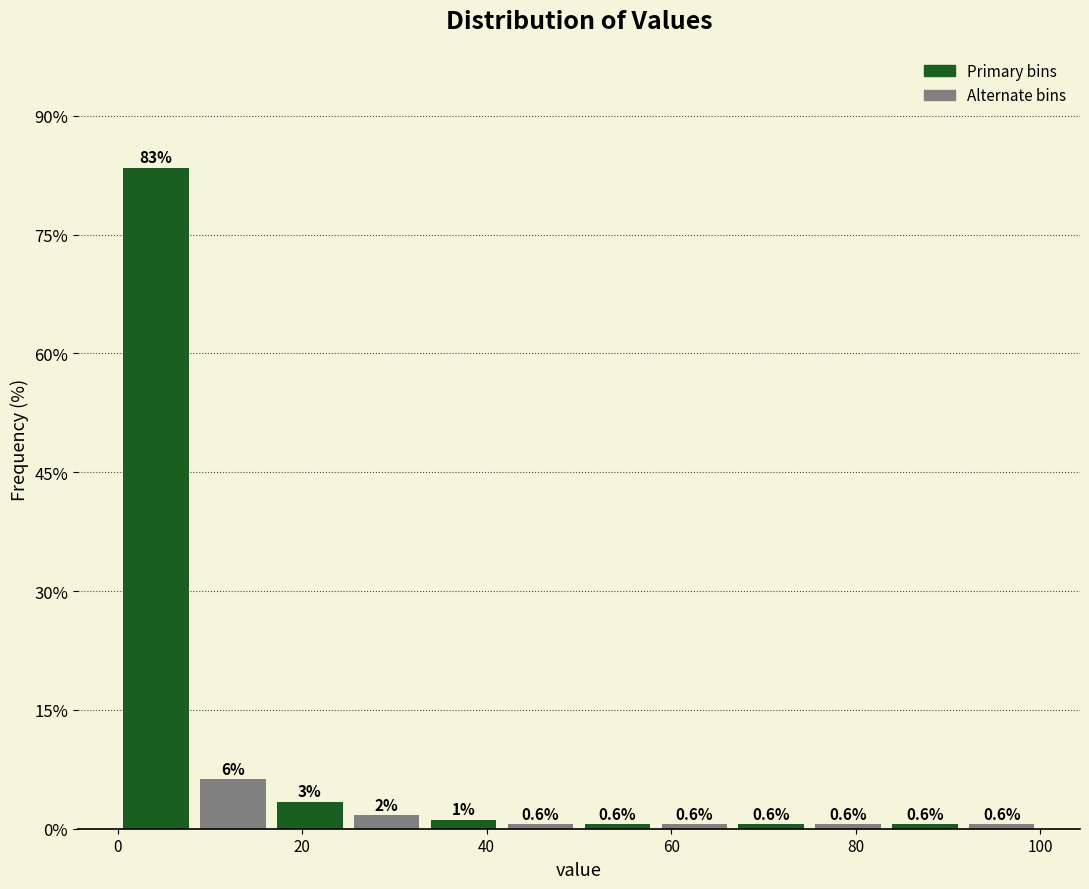

Which range on the x-axis has the tallest bar?

0 to 8